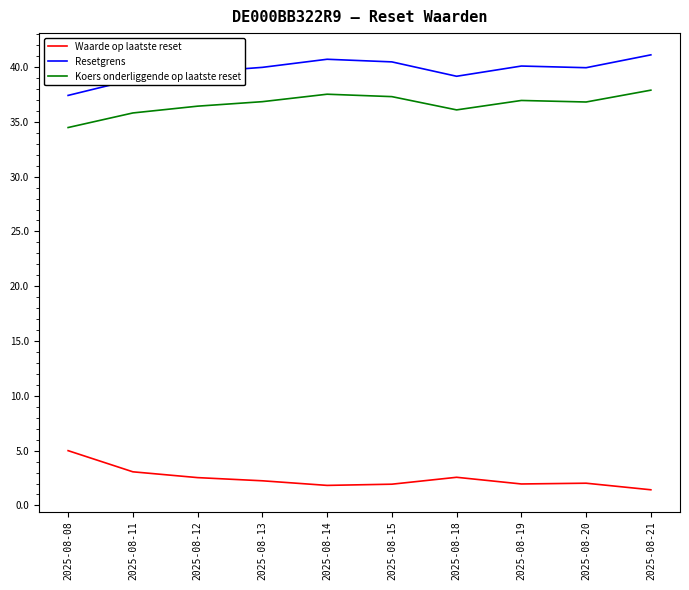

Which series has the largest total across all categories?

Resetgrens